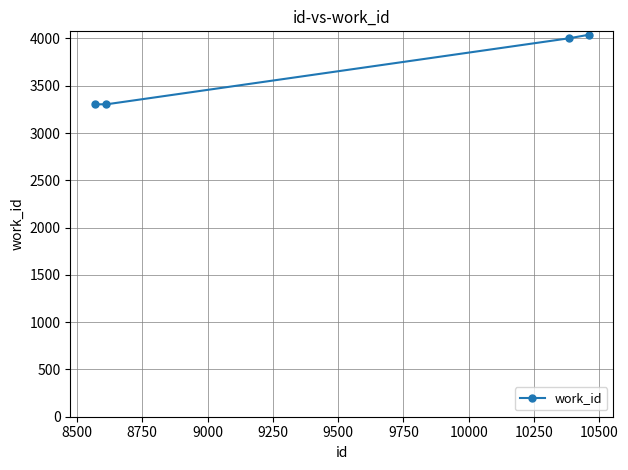

What is the average value?

3662